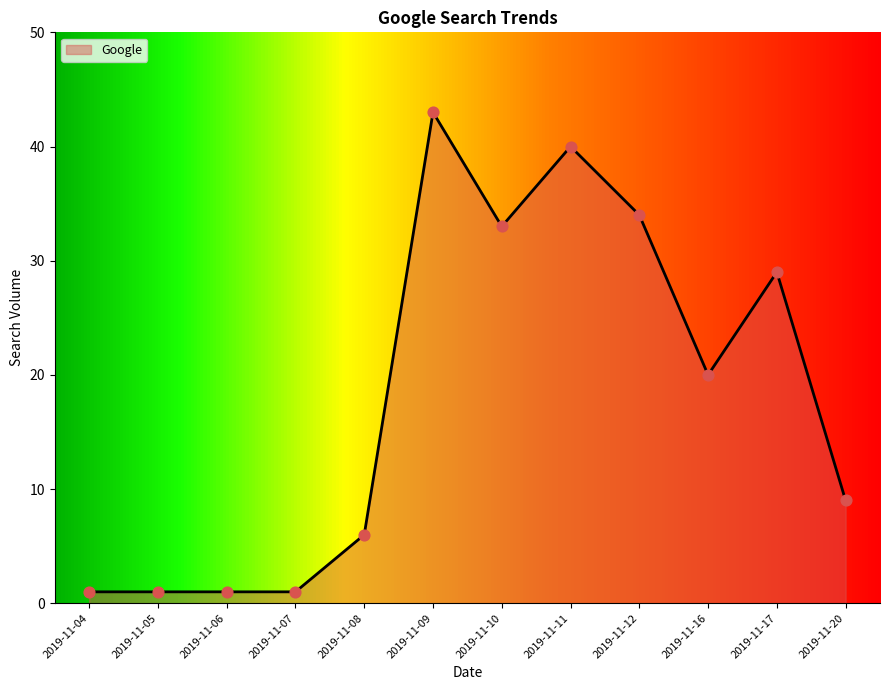

Between 2019-11-08 and 2019-11-07, which is larger?

2019-11-08